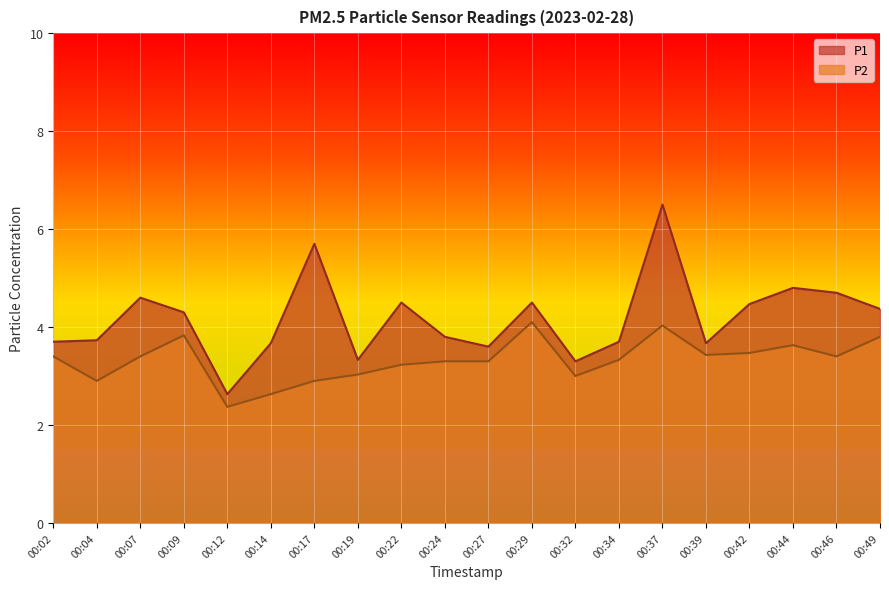

True or false: P2 and P1 intersect in this chart.

False